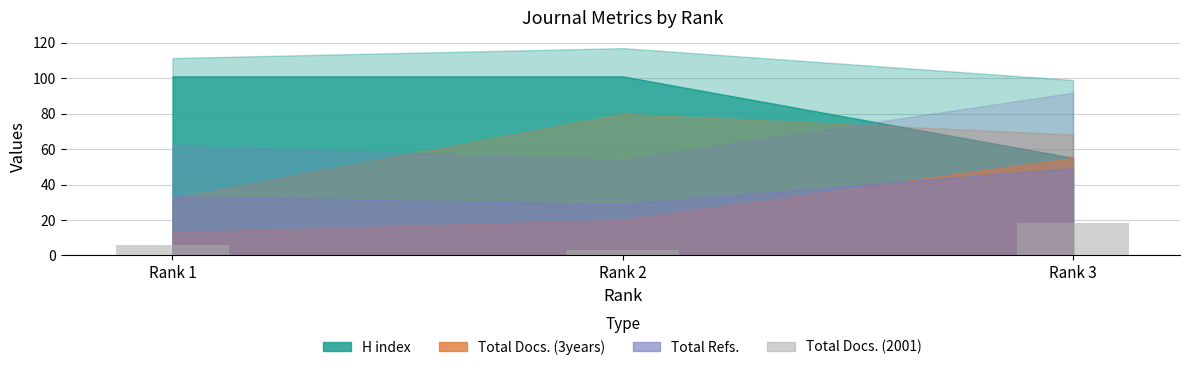

What is the minimum value shown in the chart?

3